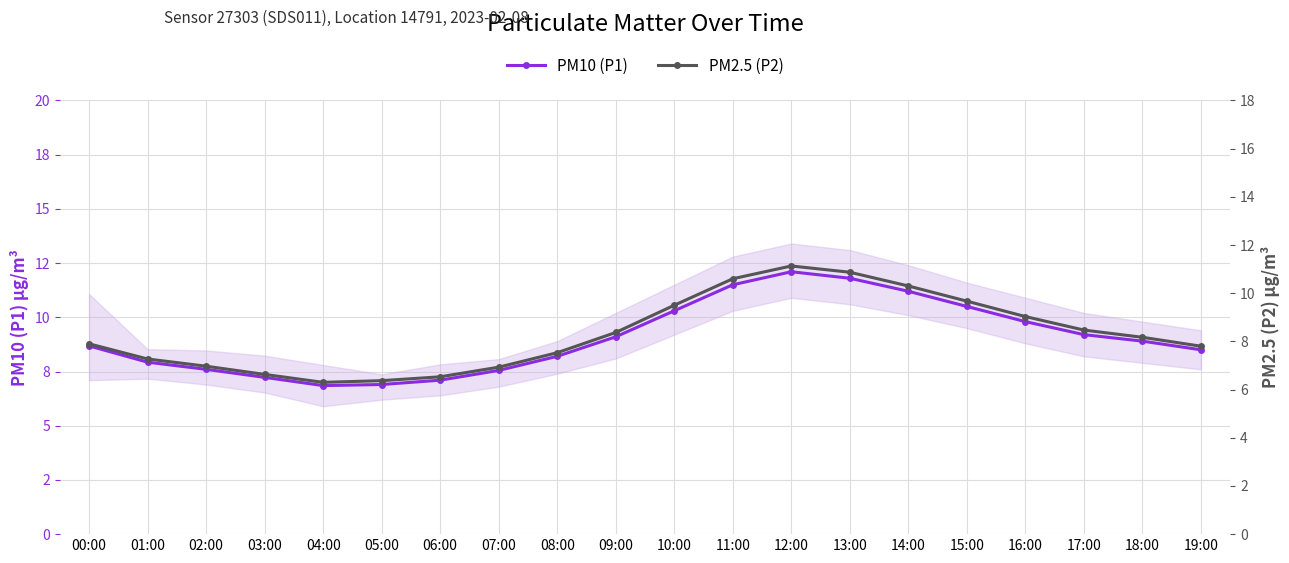

Reading left to right, list all the values displayed in this chart.

PM10 (P1): 00:00=8.7	01:00=7.9	02:00=7.6	03:00=7.2	04:00=6.8	05:00=6.9	06:00=7.1	07:00=7.5	08:00=8.2	09:00=9.1	10:00=10.3	11:00=11.5	12:00=12.1	13:00=11.8	14:00=11.2	15:00=10.5	16:00=9.8	17:00=9.2	18:00=8.9	19:00=8.5
PM2.5 (P2): 00:00=7.9	01:00=7.3	02:00=7.0	03:00=6.6	04:00=6.3	05:00=6.4	06:00=6.5	07:00=6.9	08:00=7.5	09:00=8.4	10:00=9.5	11:00=10.6	12:00=11.1	13:00=10.9	14:00=10.3	15:00=9.7	16:00=9.0	17:00=8.5	18:00=8.2	19:00=7.8